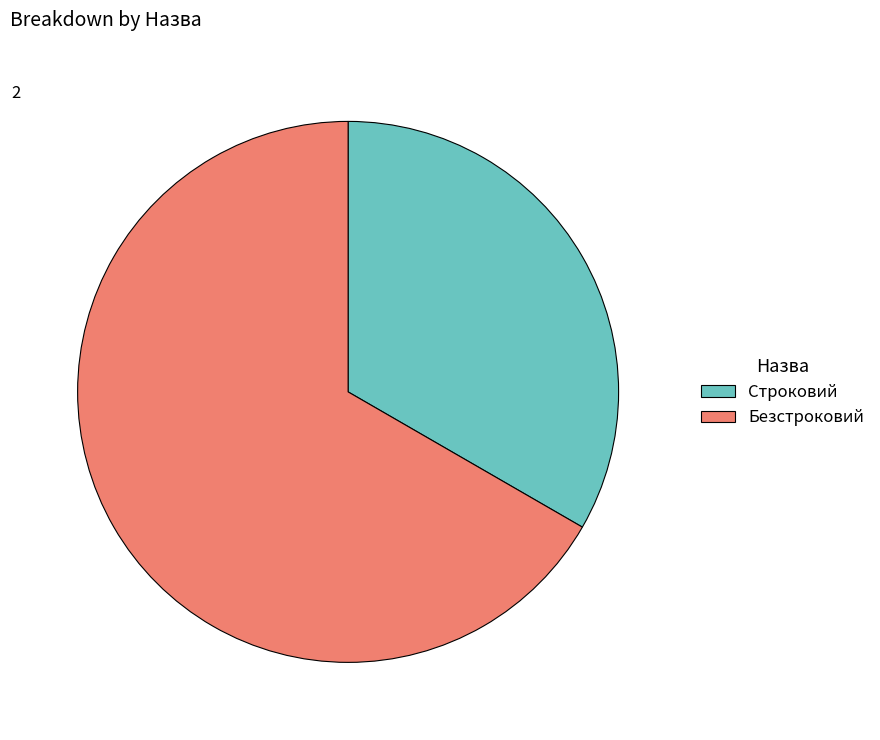

True or false: Безстроковий accounts for 59% of the total.

False